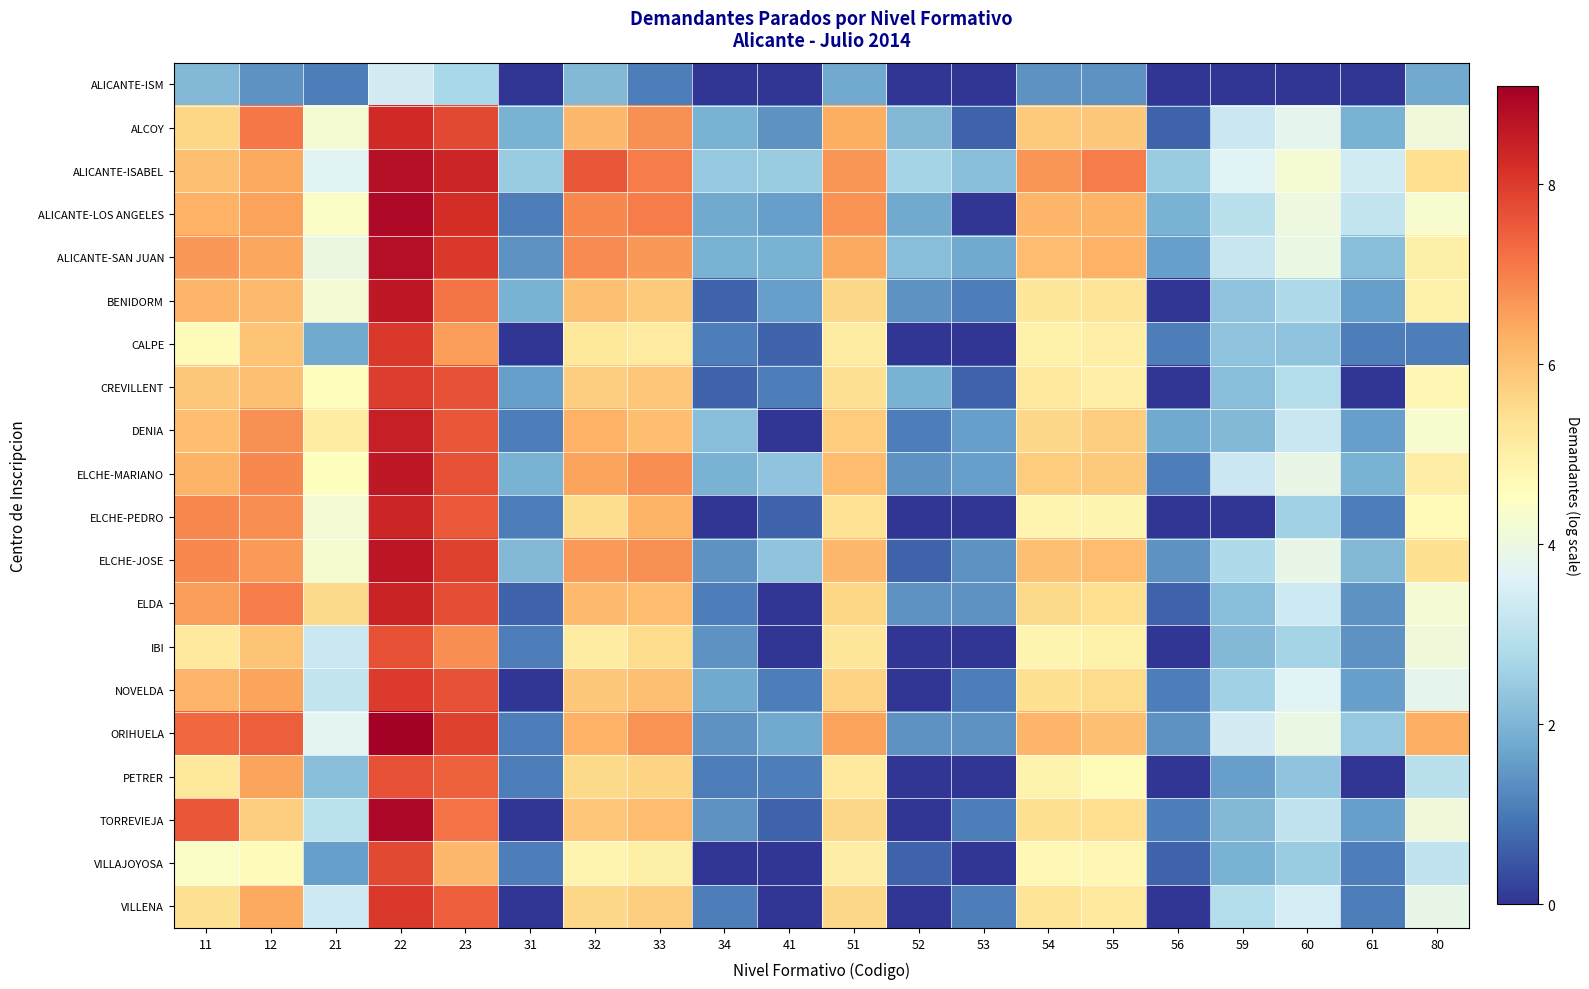

At 61, list the series in order from largest to smallest.

ALICANTE-ISABEL, ALICANTE-LOS ANGELES, ORIHUELA, ALICANTE-SAN JUAN, ELCHE-JOSE, ALCOY, ELCHE-MARIANO, BENIDORM, DENIA, NOVELDA, TORREVIEJA, ELDA, IBI, CALPE, ELCHE-PEDRO, VILLAJOYOSA, VILLENA, ALICANTE-ISM, CREVILLENT, PETRER